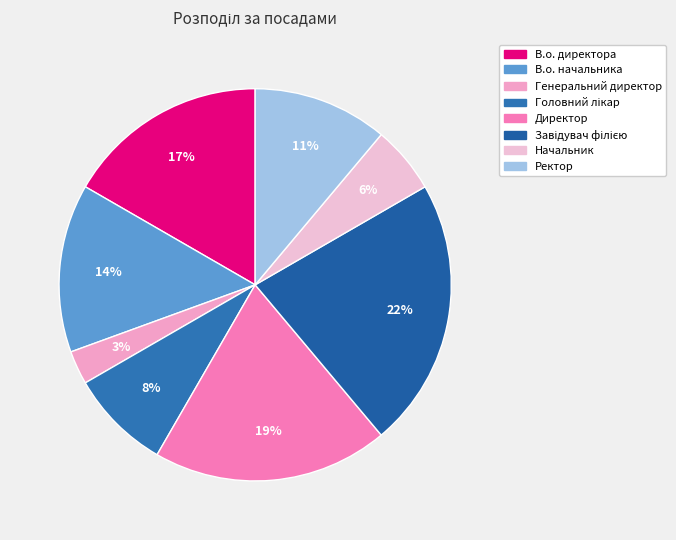

Is there a majority slice in this chart?

No